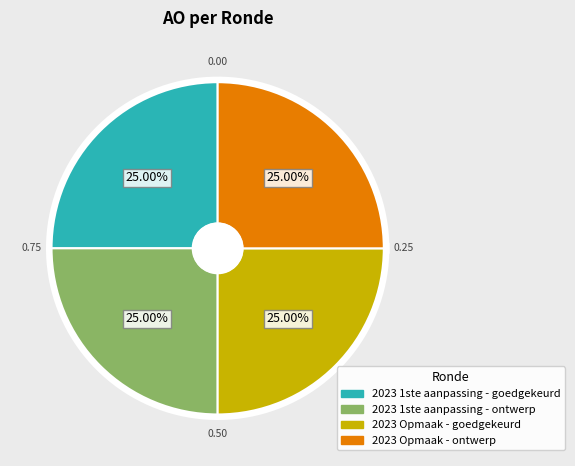

Which category has the biggest portion of the pie?

2023 1ste aanpassing - goedgekeurd